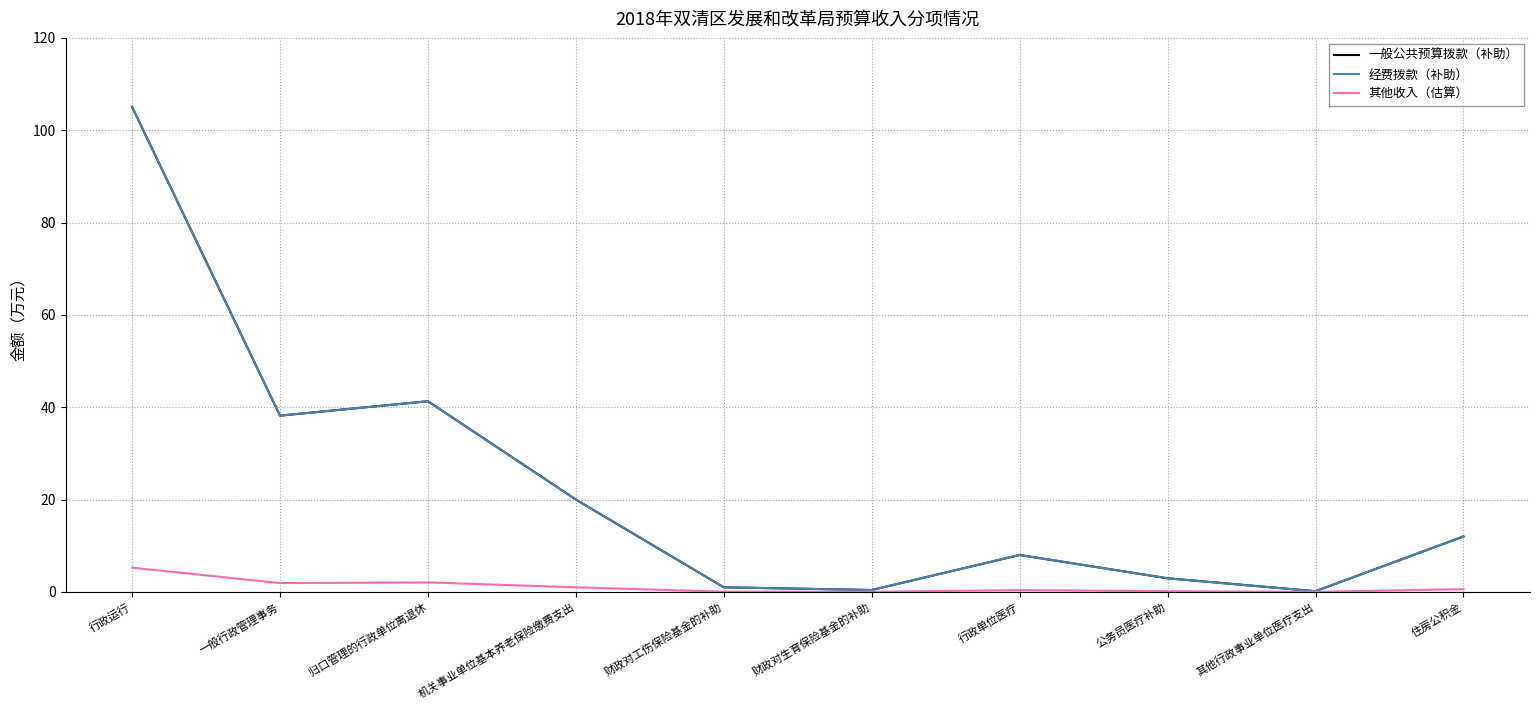

At how many categories does at least one series exceed 71?

1